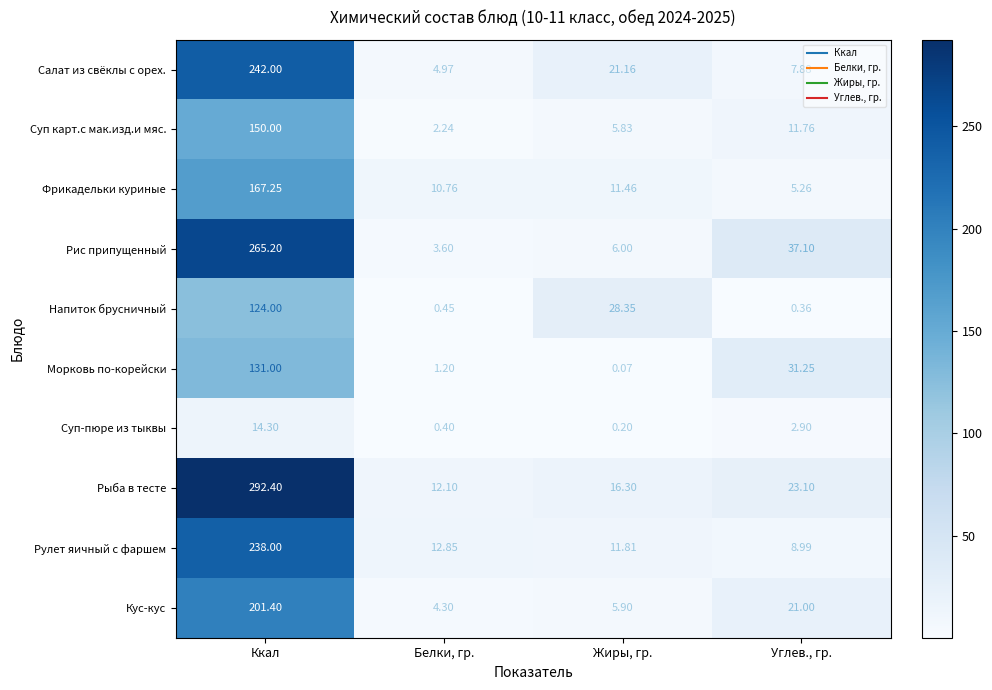

Which category has the lowest value in the Рис припущенный series?

Белки, гр.